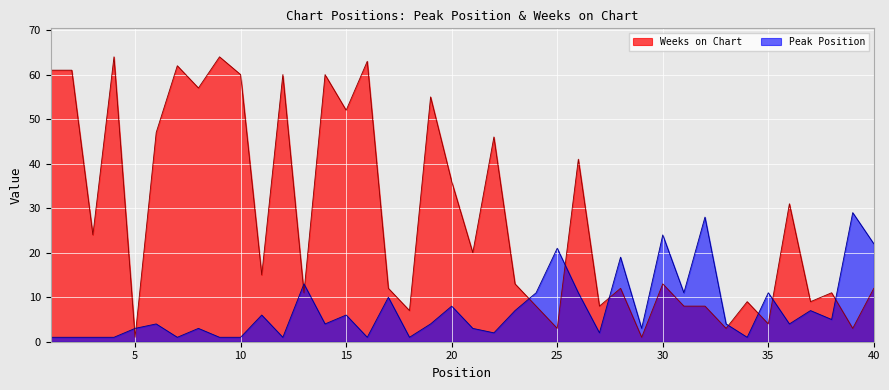

Between which two adjacent categories do Weeks on Chart and Peak Position first intersect?

4 and 5